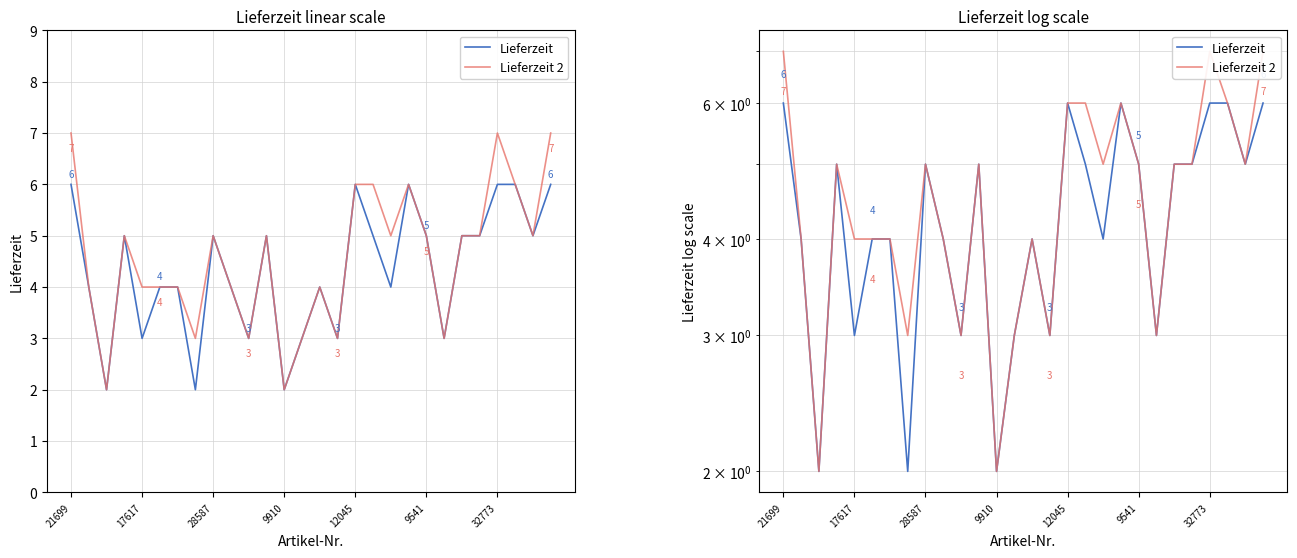

How many values in the Lieferzeit series exceed 5?

6